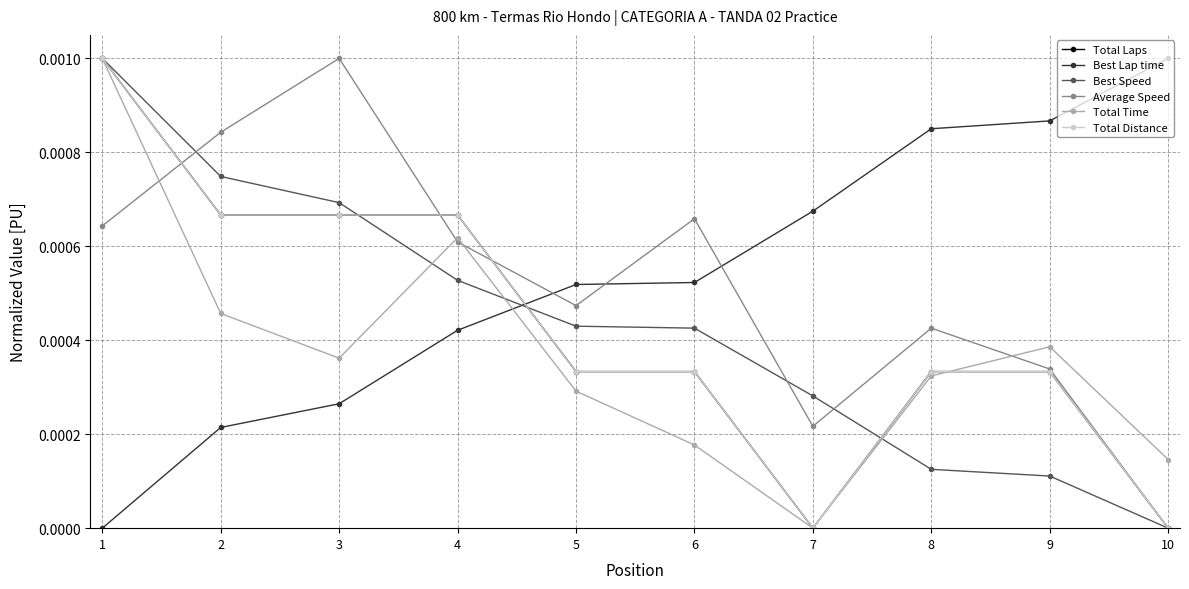

Is it true that Average Speed equals 0.0 at 10?

True